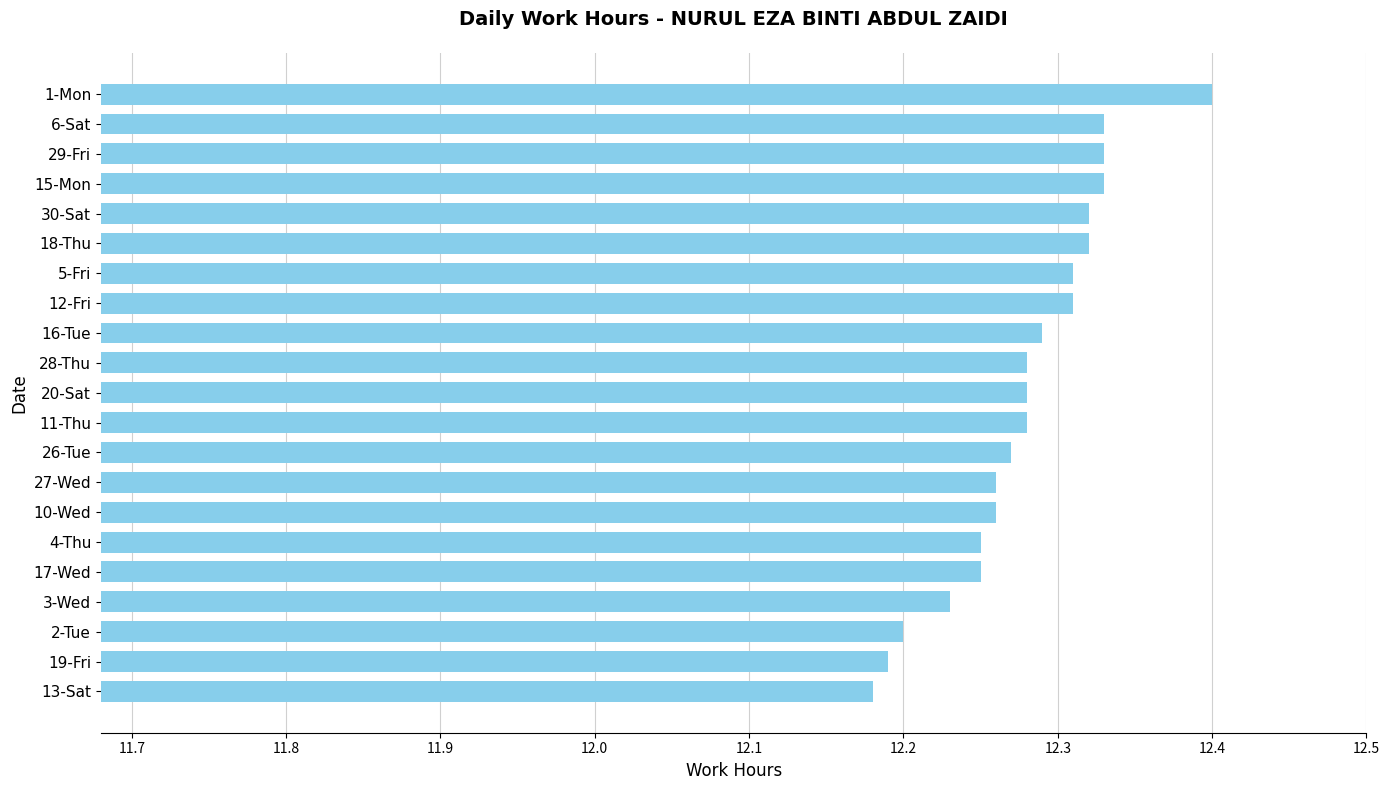

What is the label of the 8th bar from the top?

12-Fri